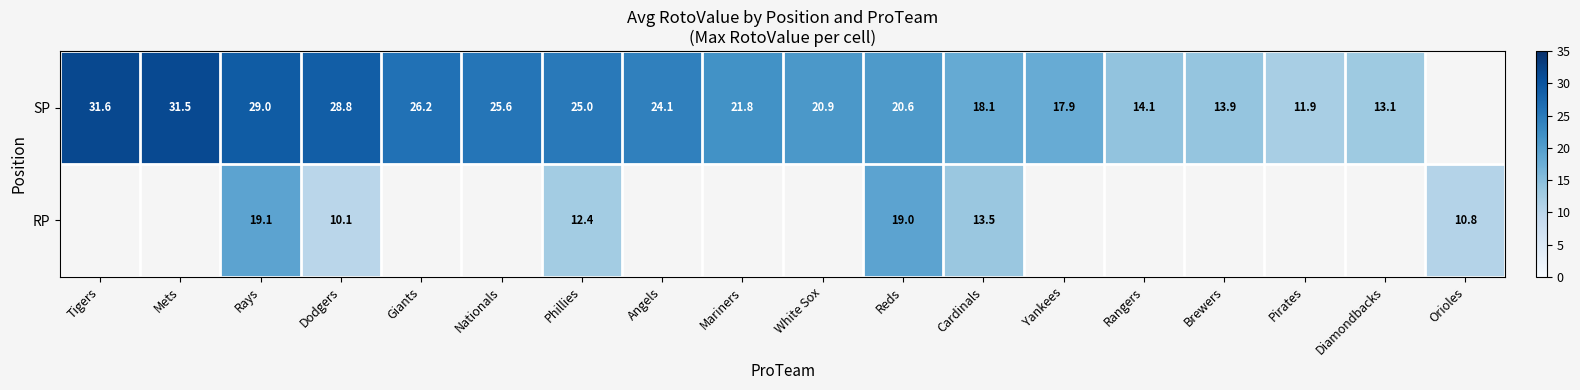

At Rays, list the series in order from smallest to largest.

RP, SP